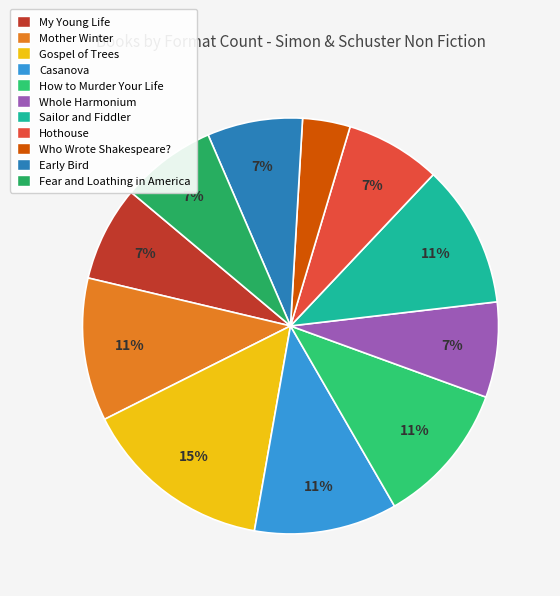

The My Young Life slice represents 1% of the pie. True or false?

False